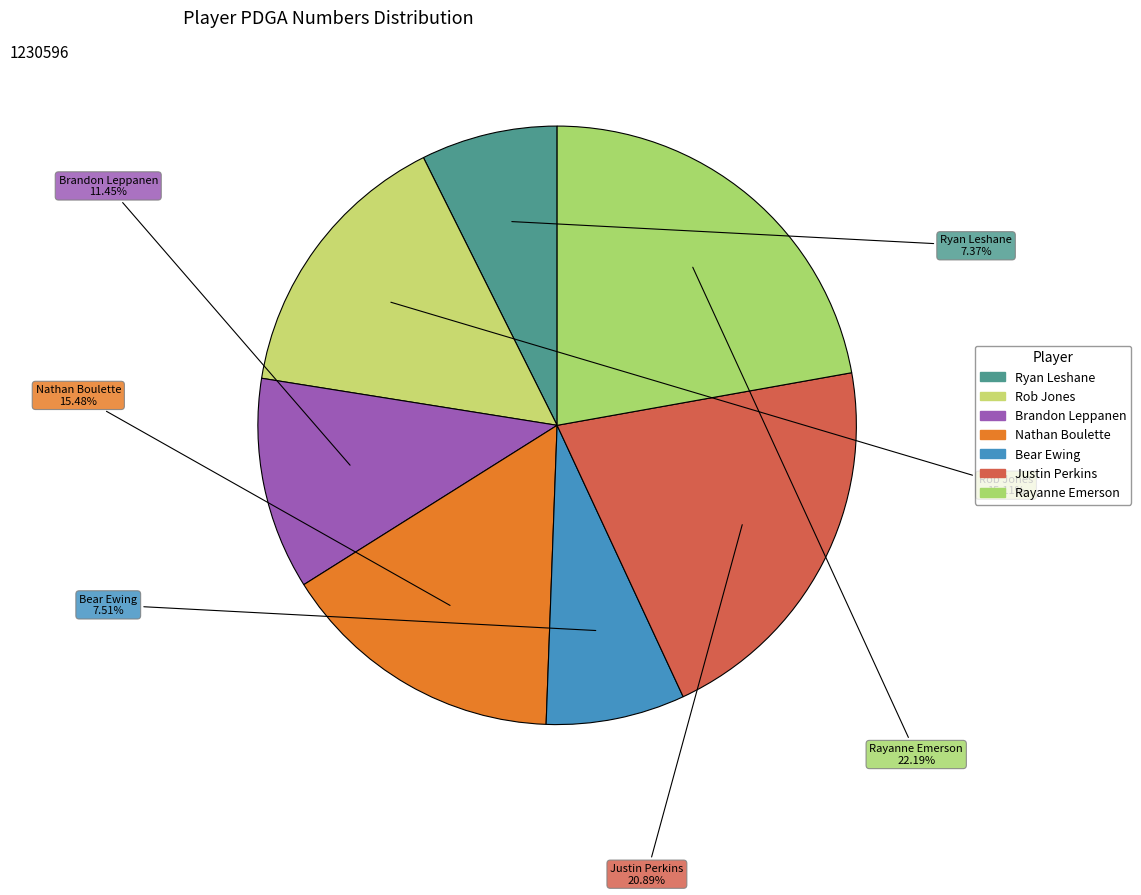

How many slices are in this pie chart?

7